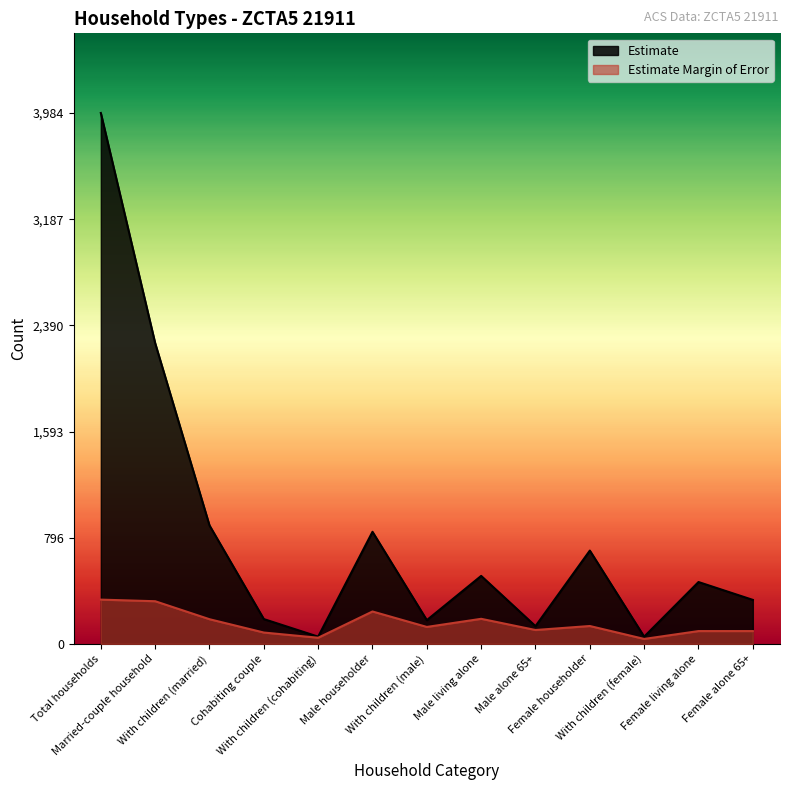

Reading left to right, extract all data points from this chart.

Estimate: 3984	2257	889	186	54	841	178	510	133	700	54	464	330
Estimate Margin of Error: 332	320	185	85	46	243	127	188	104	134	37	96	96